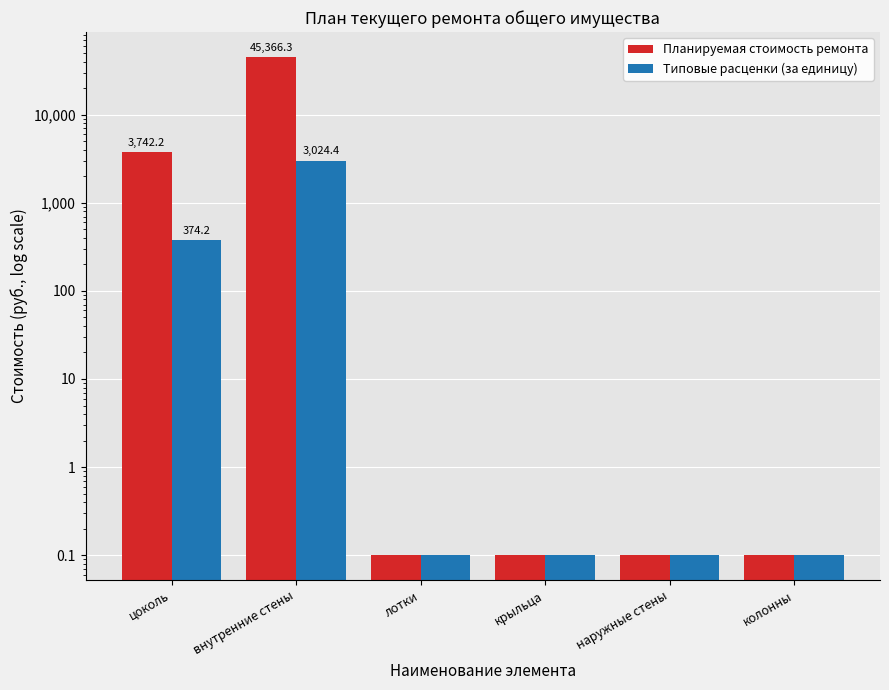

Rank the series at колонны from highest to lowest value.

Планируемая стоимость ремонта, Типовые расценки (за единицу)